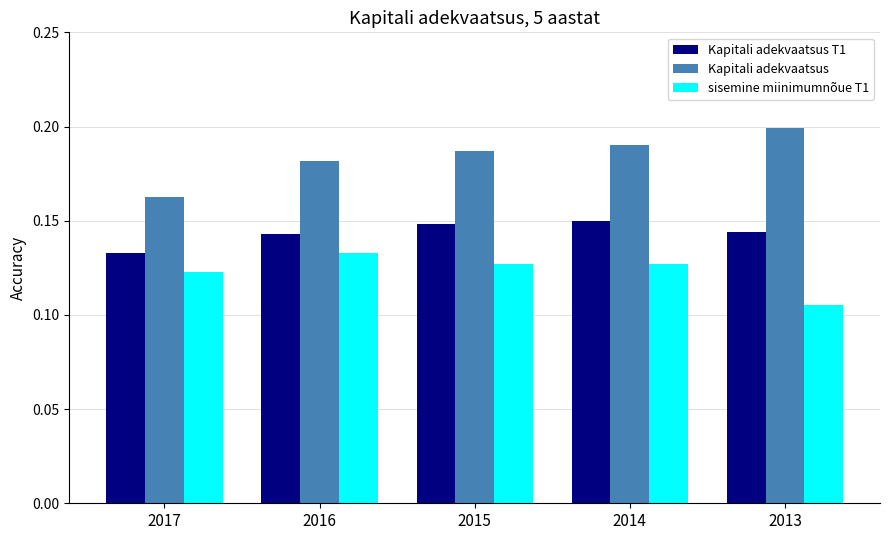

True or false: Kapitali adekvaatsus has a value of 0.2 at 2015.

True